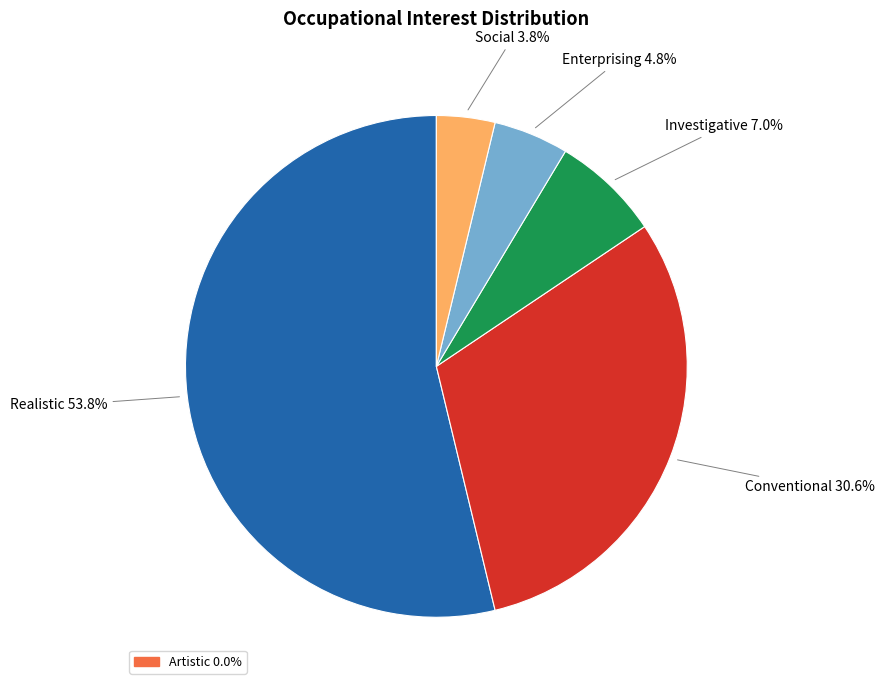

Is there a majority slice in this chart?

Yes